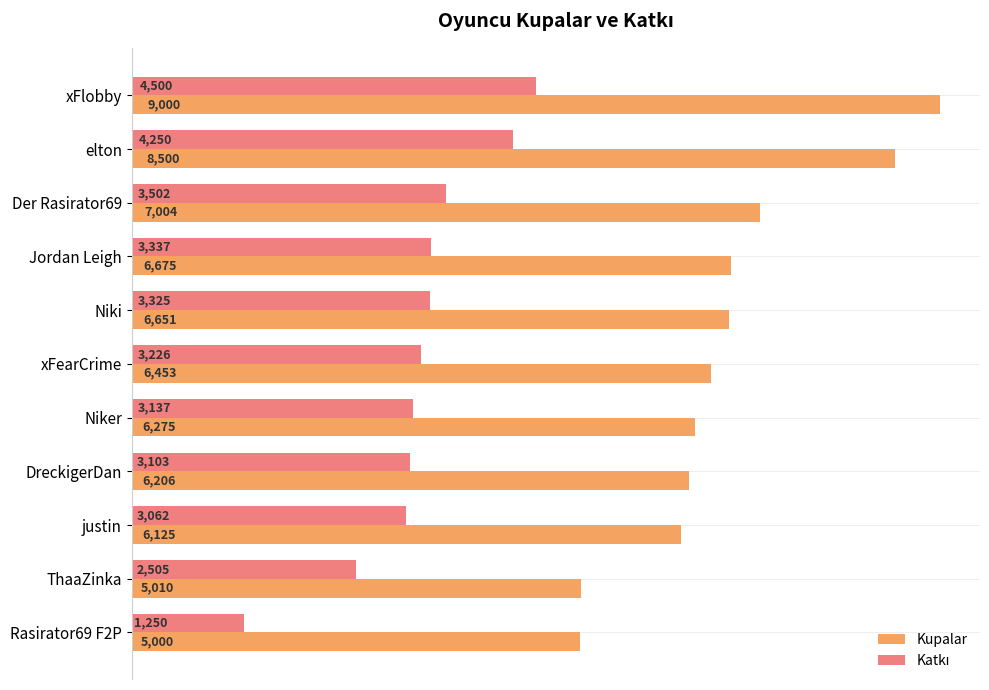

Is it true that Kupalar equals 9310 at DreckigerDan?

False